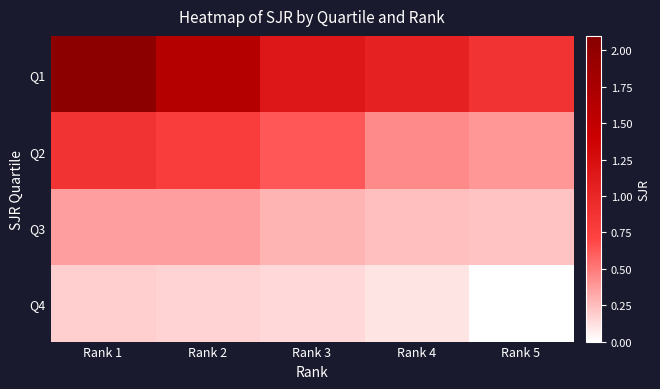

List the series in order of their peak value, lowest first.

Q4, Q3, Q2, Q1